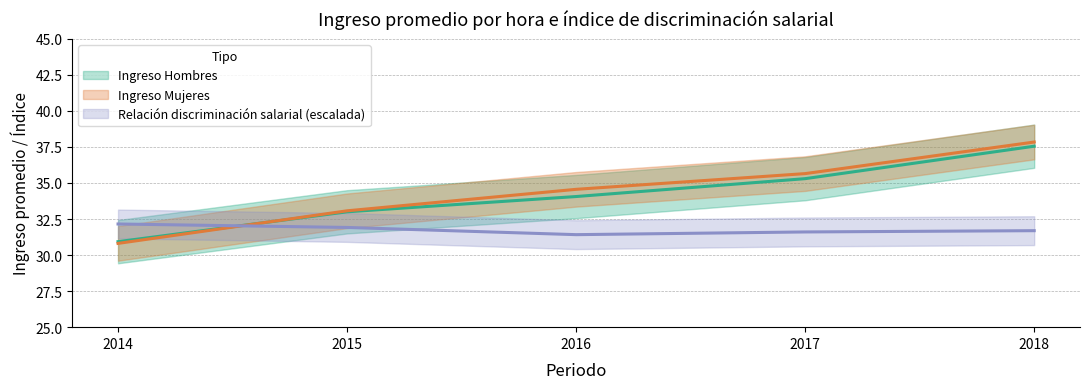

How many lines are shown in the chart?

3